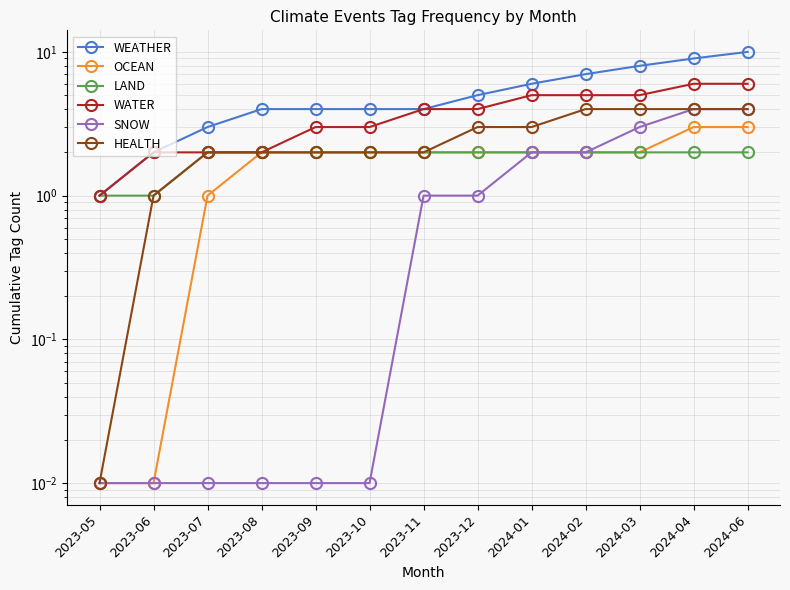

Between 2024-01 and 2023-09, which is larger?

2024-01